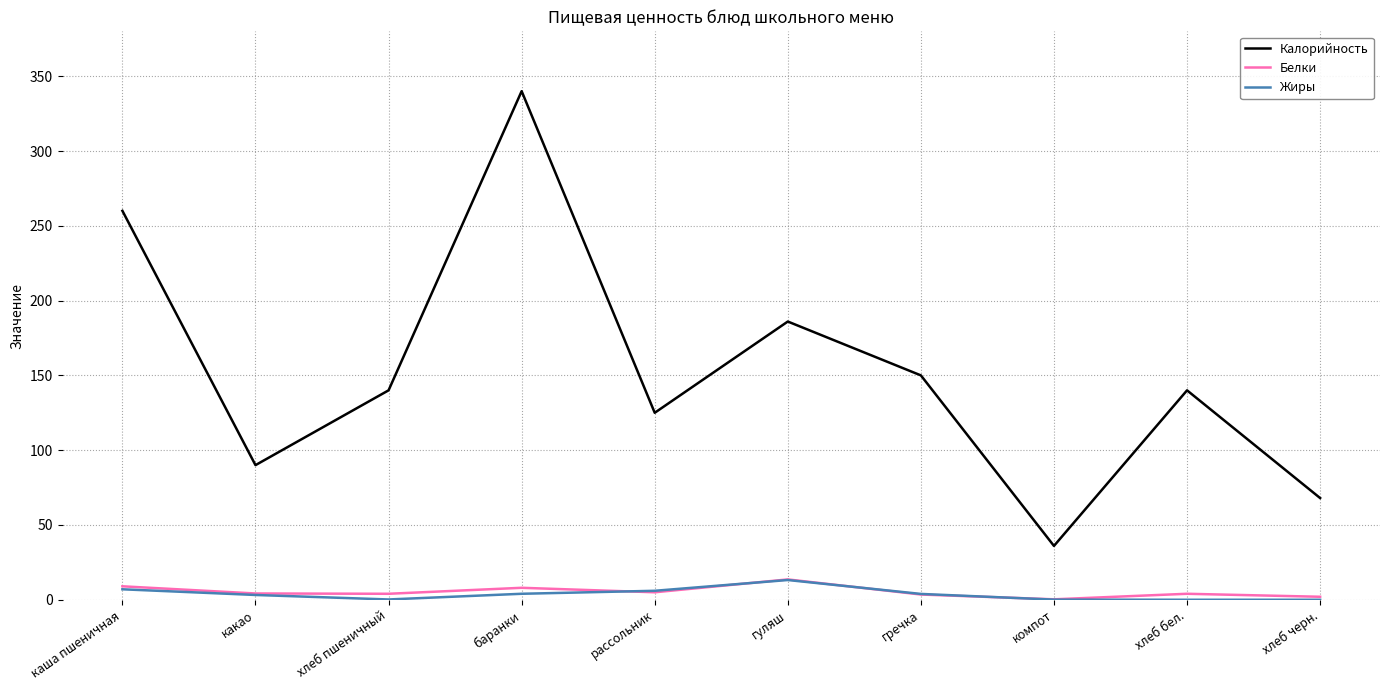

How many interior local peaks does the Калорийность series have?

3